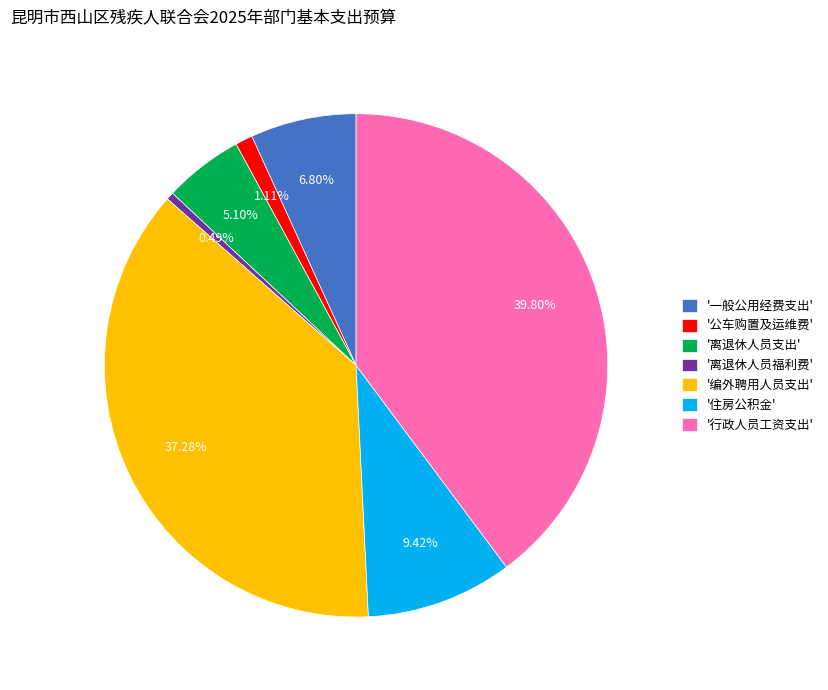

Is the sum of '公车购置及运维费' and '离退休人员支出' greater than half?

No